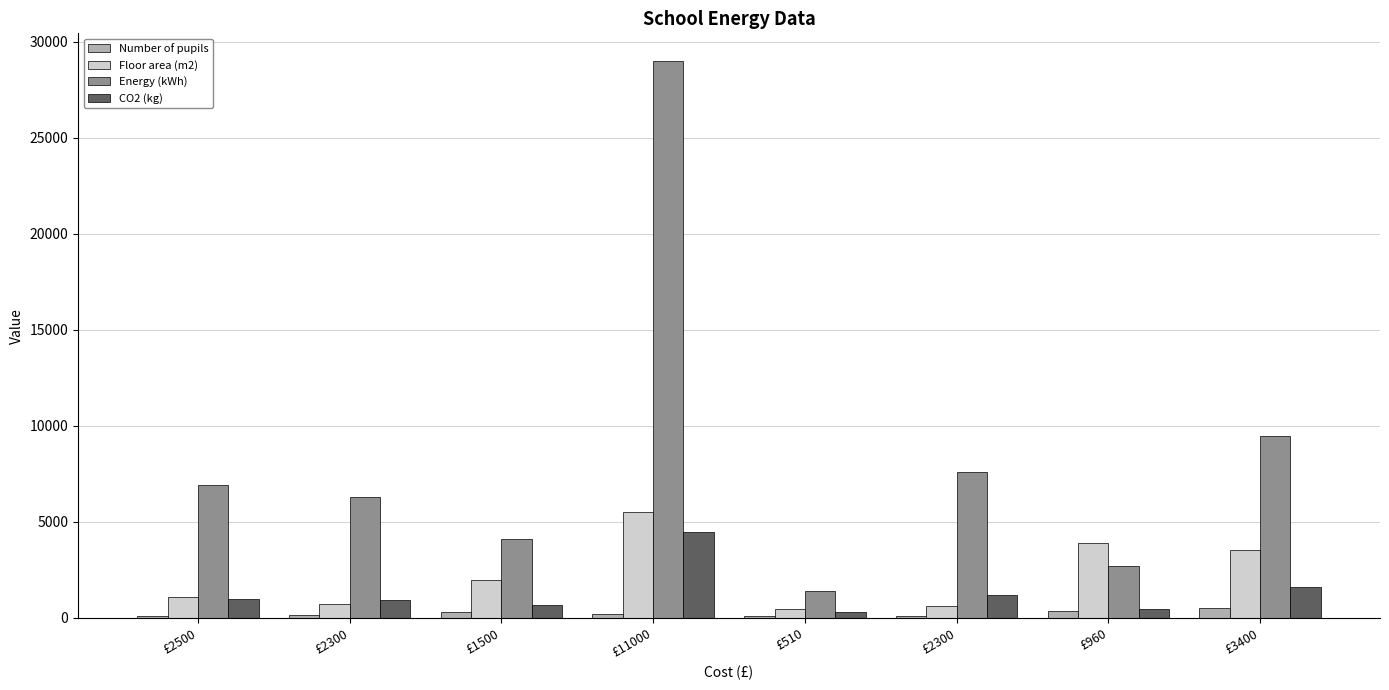

The value of Energy (kWh) at £1500 is 4100. True or false?

True